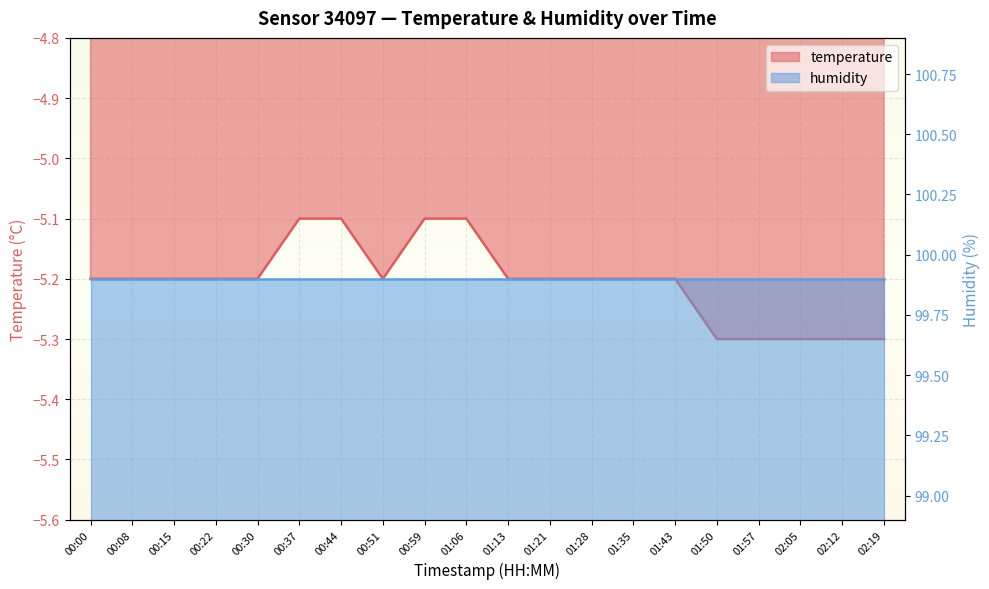

What is the minimum value shown in the chart?

-5.3